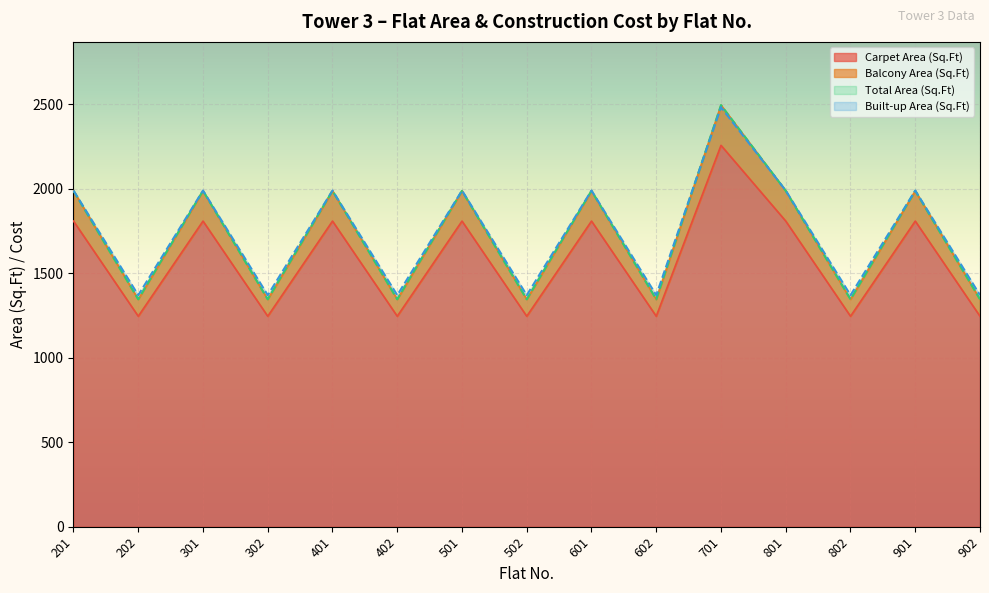

Is the value of Built-up Area (Sq.Ft) at 501 greater than the value of Total Area (Sq.Ft) at 901?

Yes